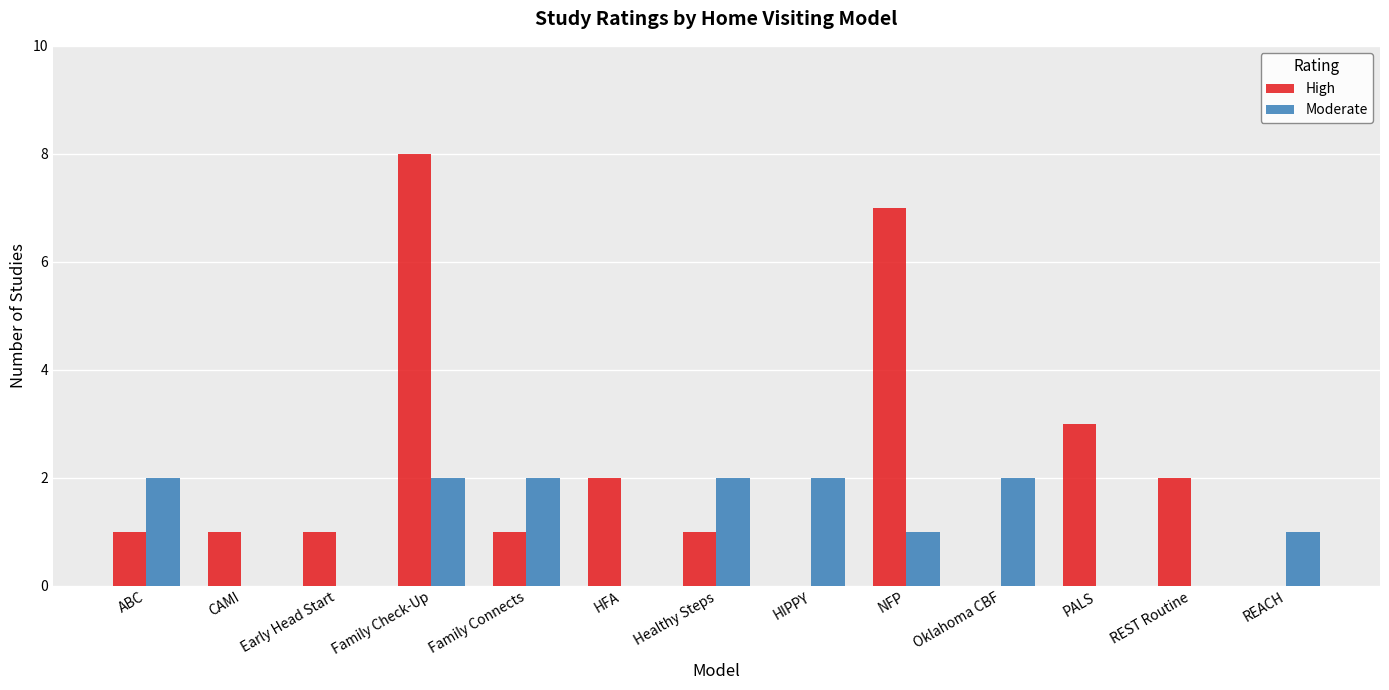

Reading left to right, what are all the values shown in this chart?

High: ABC=1	CAMI=1	Early Head Start=1	Family Check-Up=8	Family Connects=1	HFA=2	Healthy Steps=1	HIPPY=0	NFP=7	Oklahoma CBF=0	PALS=3	REST Routine=2	REACH=0
Moderate: ABC=2	CAMI=0	Early Head Start=0	Family Check-Up=2	Family Connects=2	HFA=0	Healthy Steps=2	HIPPY=2	NFP=1	Oklahoma CBF=2	PALS=0	REST Routine=0	REACH=1